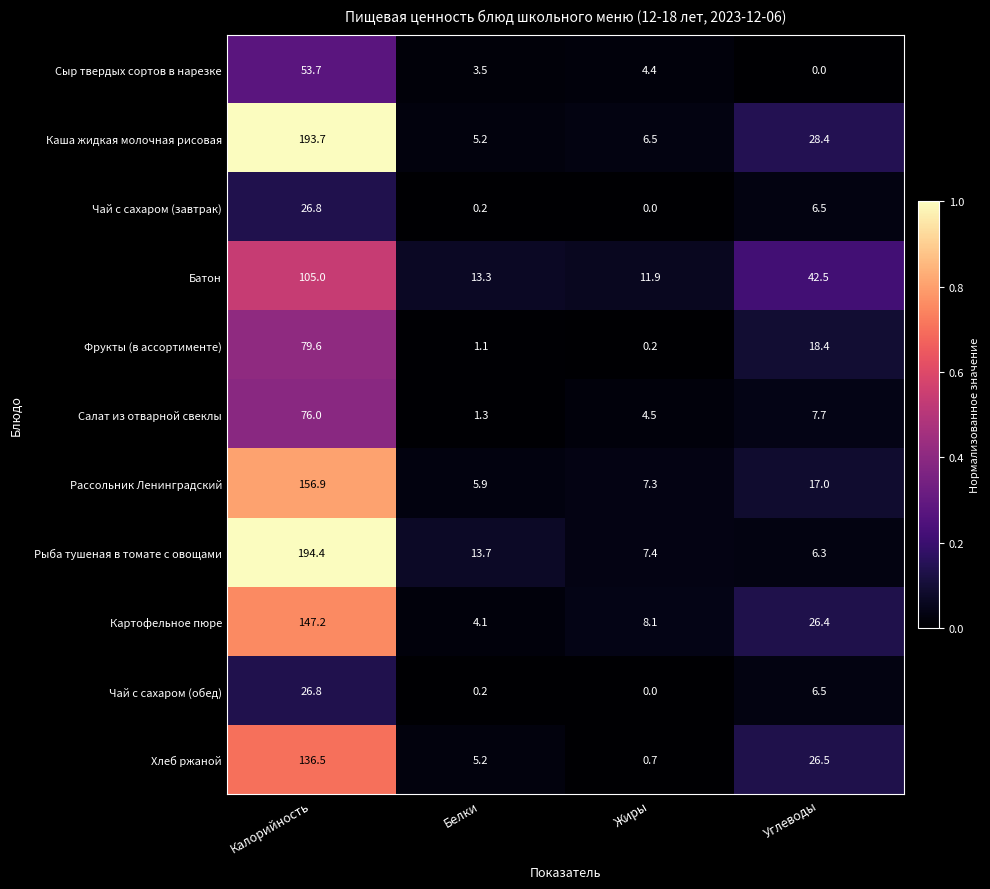

What value does the Чай с сахаром (завтрак) series have at Углеводы?

6.5